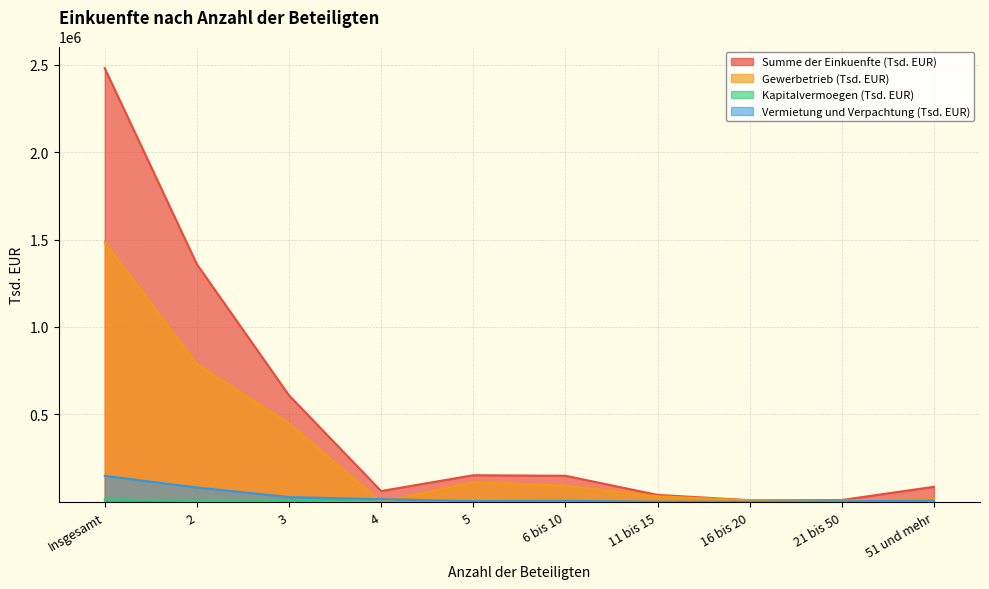

In Gewerbetrieb (Tsd. EUR), how many points are lower than both neighbors (excluding endpoints)?

2